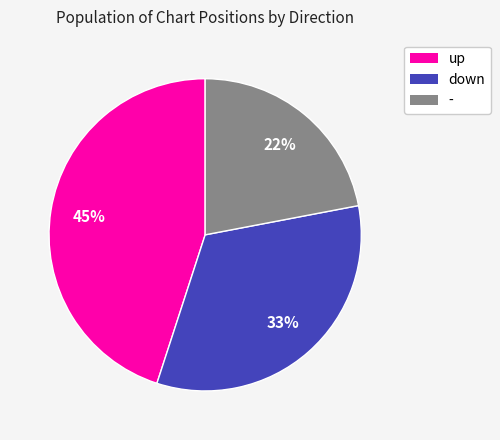

True or false: up accounts for 38% of the total.

False